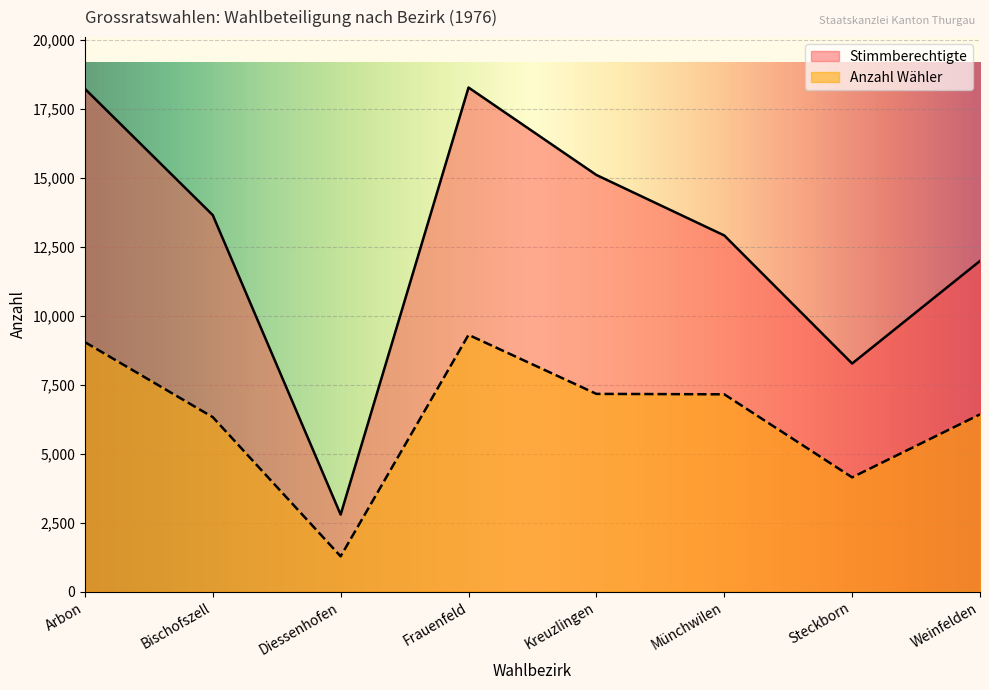

Reading right to left, what are all the values shown in this chart?

Stimmberechtigte: 11983	8267	12908	15099	18268	2792	13644	18221
Anzahl Wähler: 6424	4142	7151	7167	9306	1280	6323	9042